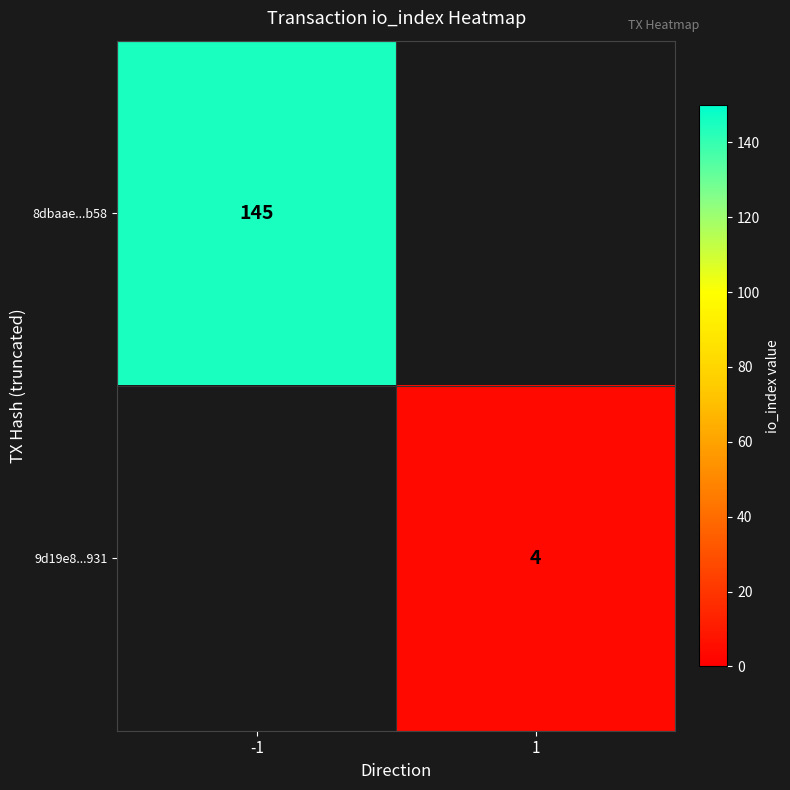

Is the value of 8dbaae...b58 at -1 greater than the value of 9d19e8...931 at 1?

Yes